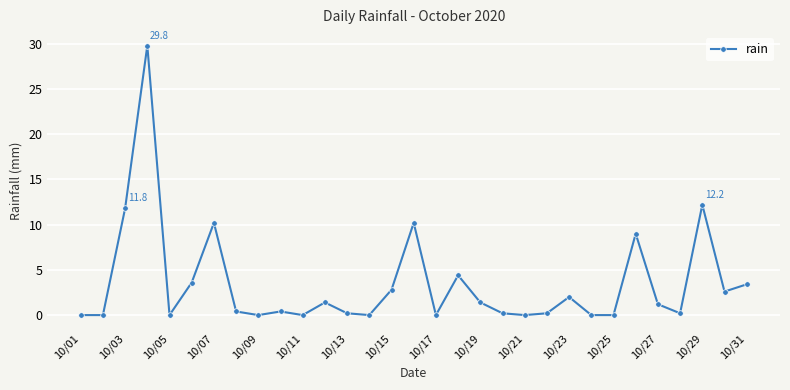

What is the greatest value displayed?

29.8